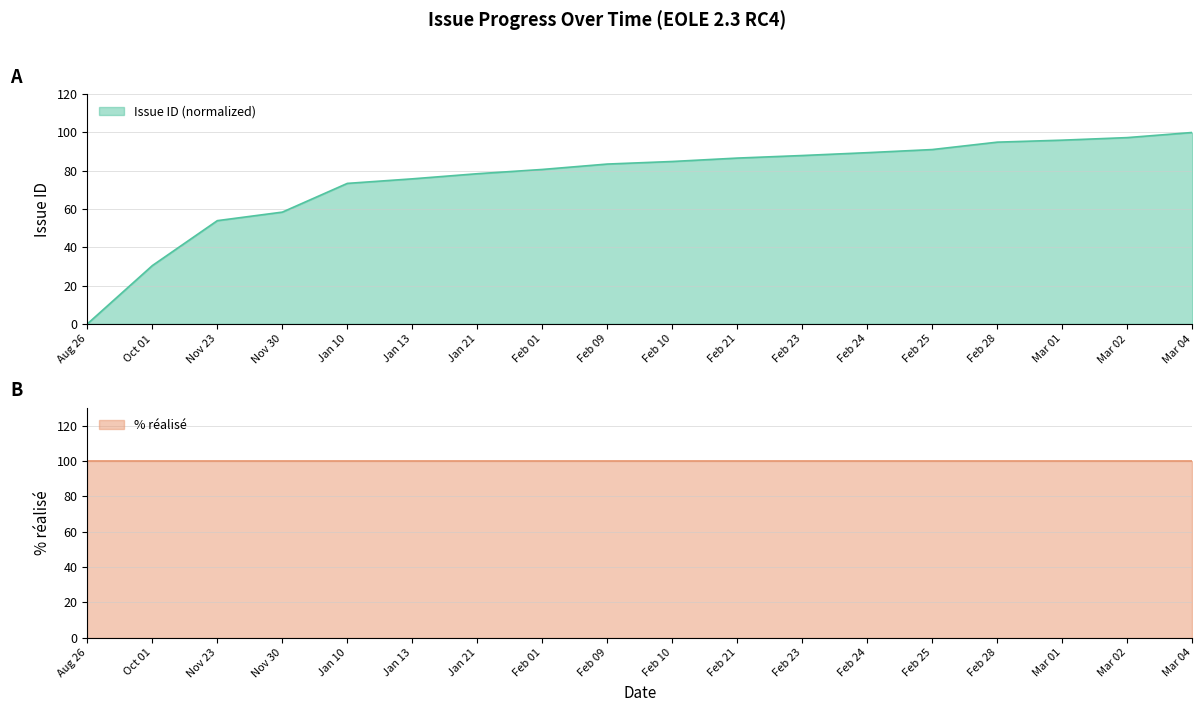

How many positive values are there?

17